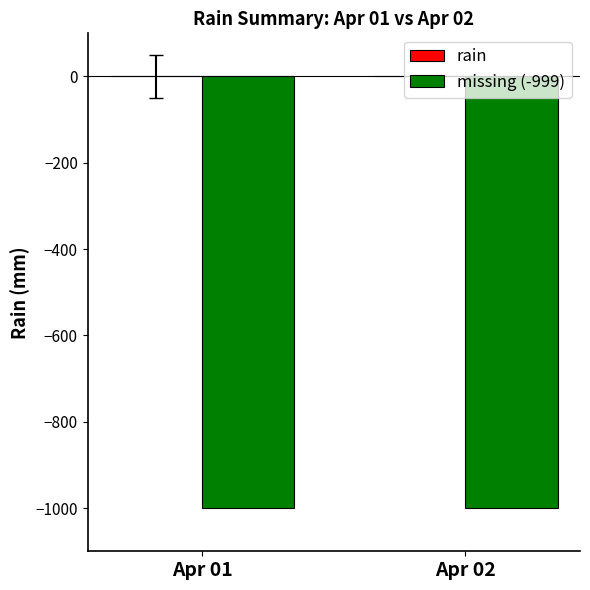

The rain series shows 0 at Apr 01. True or false?

True